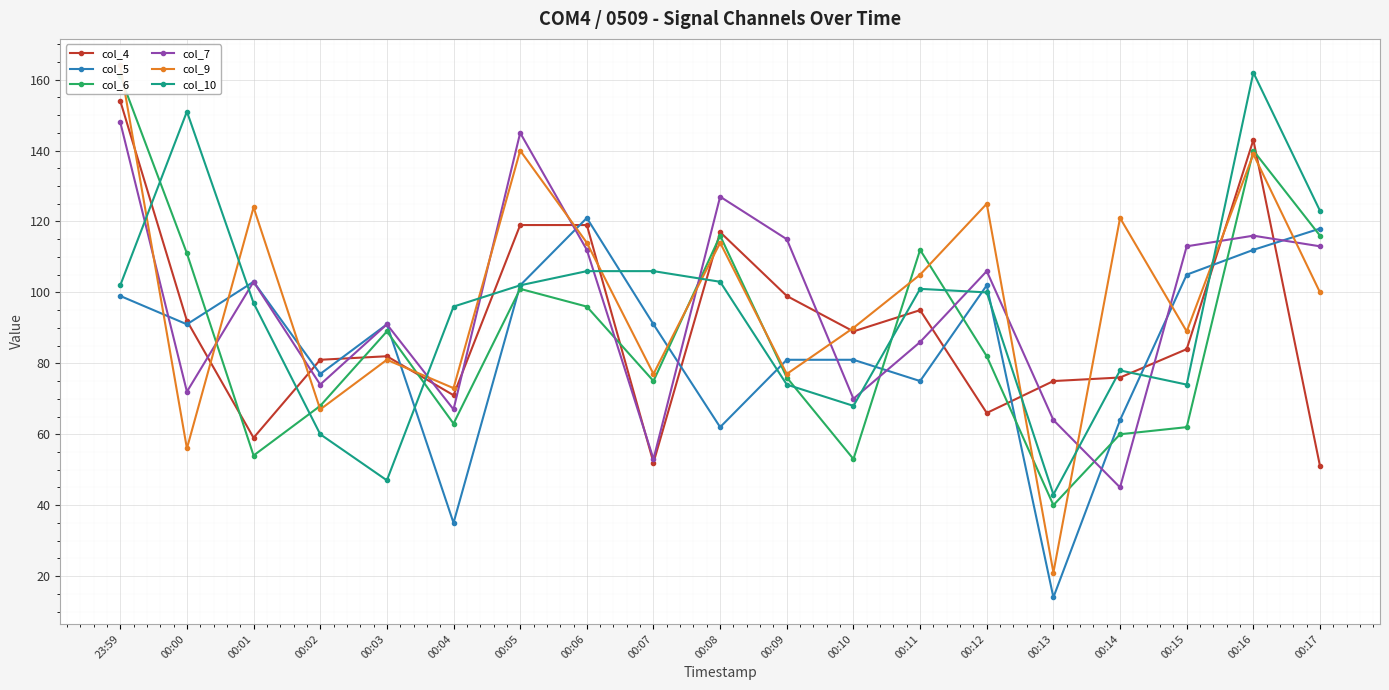

Reading left to right, transcribe all the data shown in this chart.

col_4: 23:59=154	00:00=92	00:01=59	00:02=81	00:03=82	00:04=71	00:05=119	00:06=119	00:07=52	00:08=117	00:09=99	00:10=89	00:11=95	00:12=66	00:13=75	00:14=76	00:15=84	00:16=143	00:17=51
col_5: 23:59=99	00:00=91	00:01=103	00:02=77	00:03=91	00:04=35	00:05=102	00:06=121	00:07=91	00:08=62	00:09=81	00:10=81	00:11=75	00:12=102	00:13=14	00:14=64	00:15=105	00:16=112	00:17=118
col_6: 23:59=161	00:00=111	00:01=54	00:02=68	00:03=89	00:04=63	00:05=101	00:06=96	00:07=75	00:08=116	00:09=76	00:10=53	00:11=112	00:12=82	00:13=40	00:14=60	00:15=62	00:16=140	00:17=116
col_7: 23:59=148	00:00=72	00:01=103	00:02=74	00:03=91	00:04=67	00:05=145	00:06=112	00:07=53	00:08=127	00:09=115	00:10=70	00:11=86	00:12=106	00:13=64	00:14=45	00:15=113	00:16=116	00:17=113
col_9: 23:59=164	00:00=56	00:01=124	00:02=67	00:03=81	00:04=73	00:05=140	00:06=114	00:07=77	00:08=114	00:09=77	00:10=90	00:11=105	00:12=125	00:13=21	00:14=121	00:15=89	00:16=139	00:17=100
col_10: 23:59=102	00:00=151	00:01=97	00:02=60	00:03=47	00:04=96	00:05=102	00:06=106	00:07=106	00:08=103	00:09=74	00:10=68	00:11=101	00:12=100	00:13=43	00:14=78	00:15=74	00:16=162	00:17=123